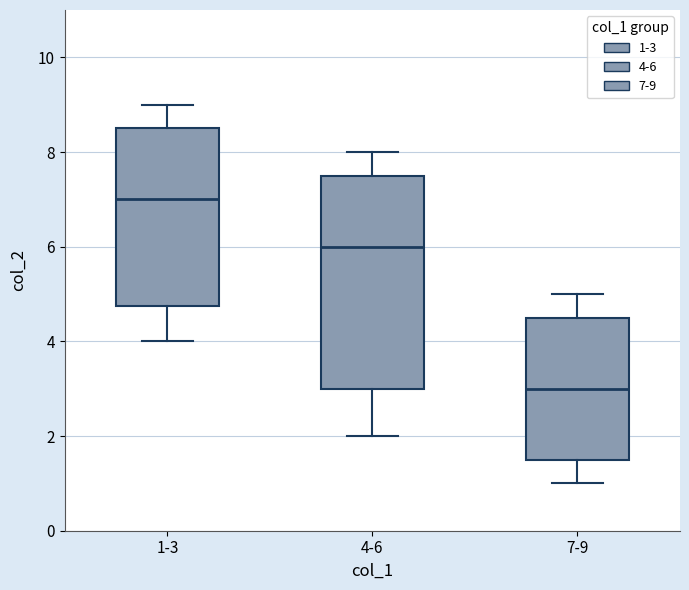

Which box has the lowest median line?

7-9